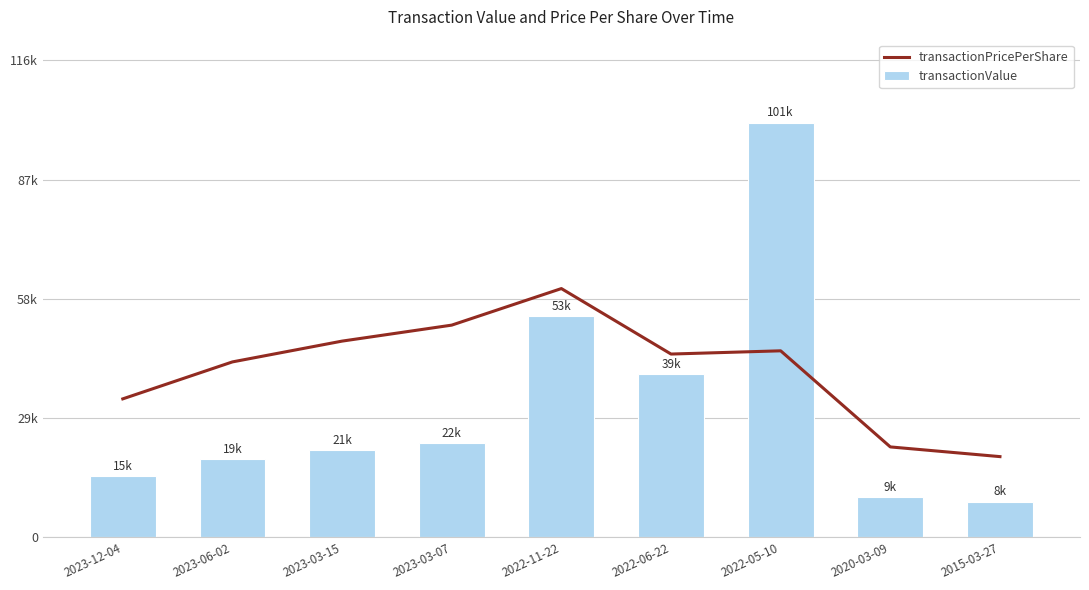

What is the label of the 6th bar from the left?

2022-06-22